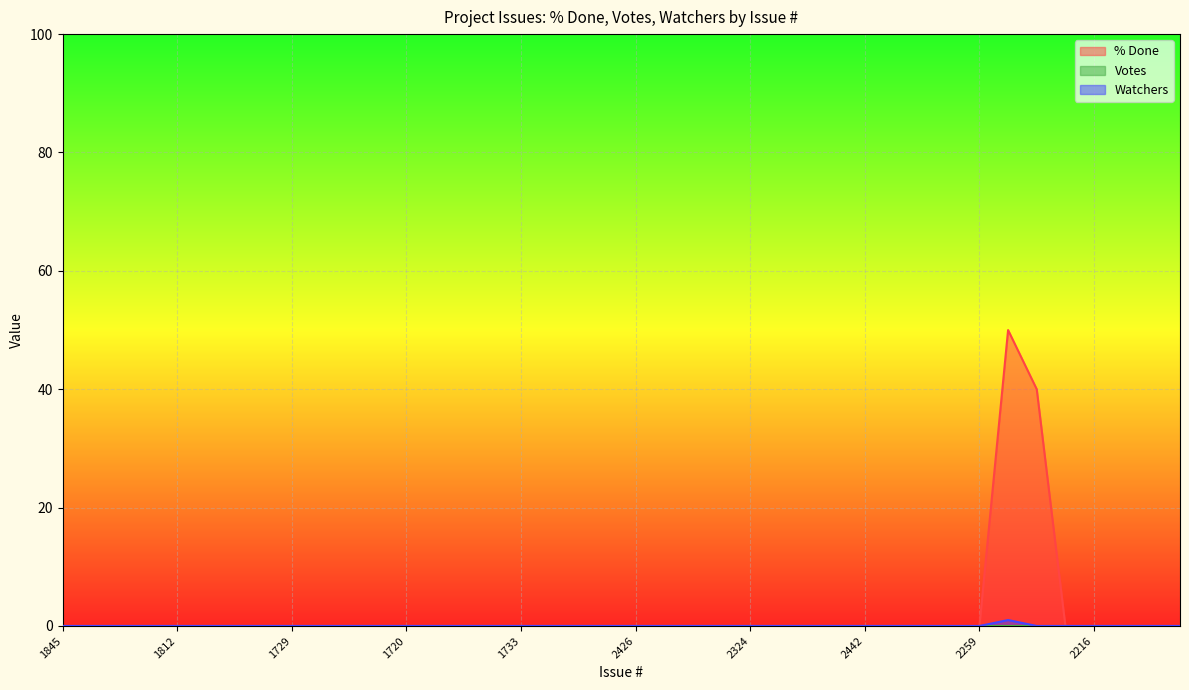

What is the maximum value shown in the chart?

50